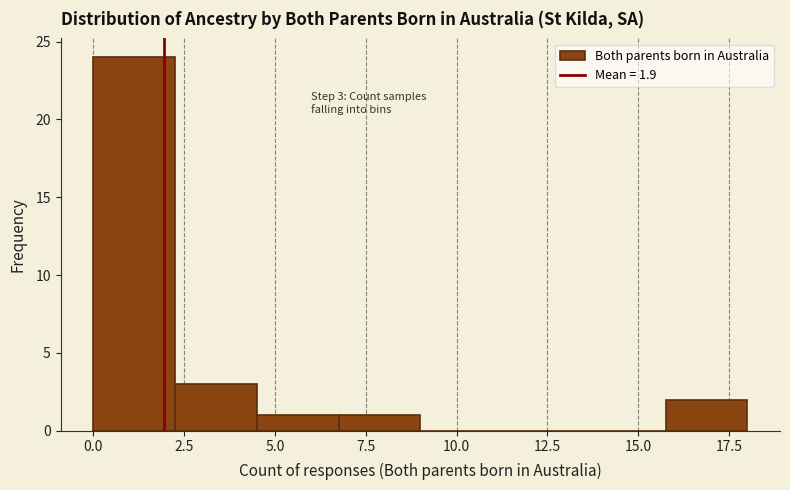

Which range on the x-axis has the tallest bar?

0.00 to 2.25